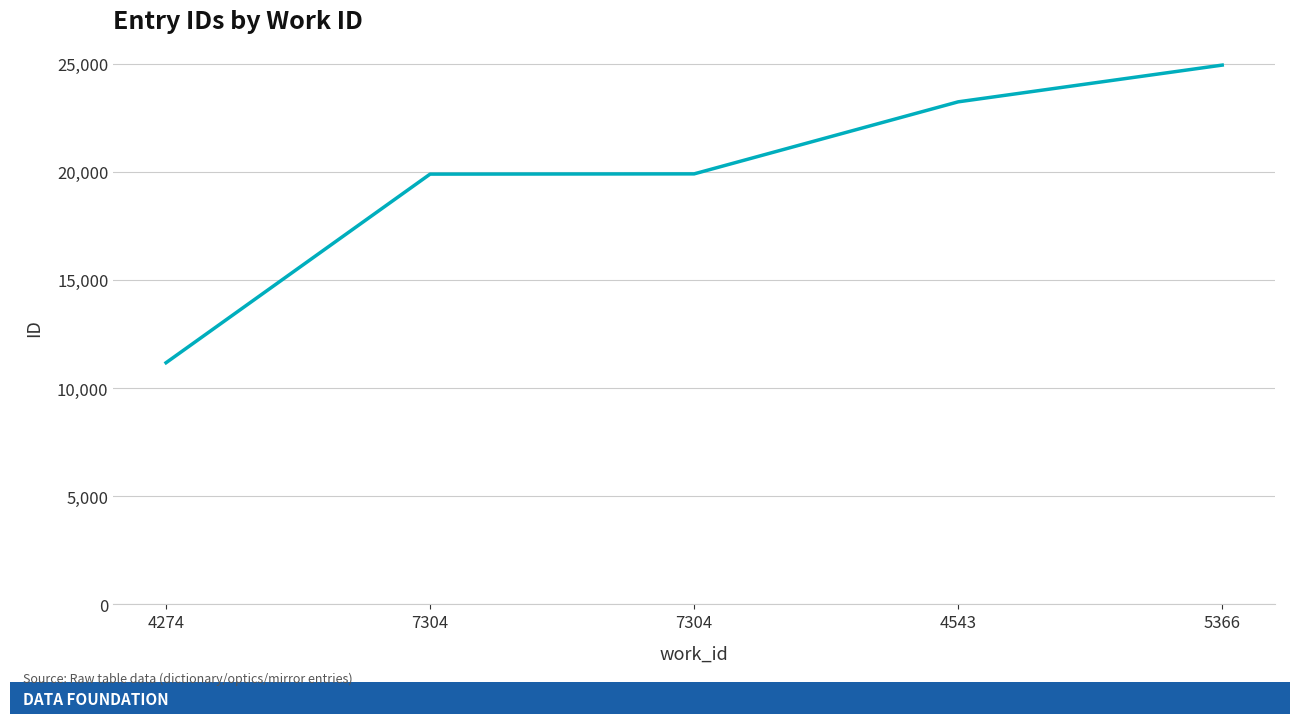

What is the minimum value shown in the chart?

11171